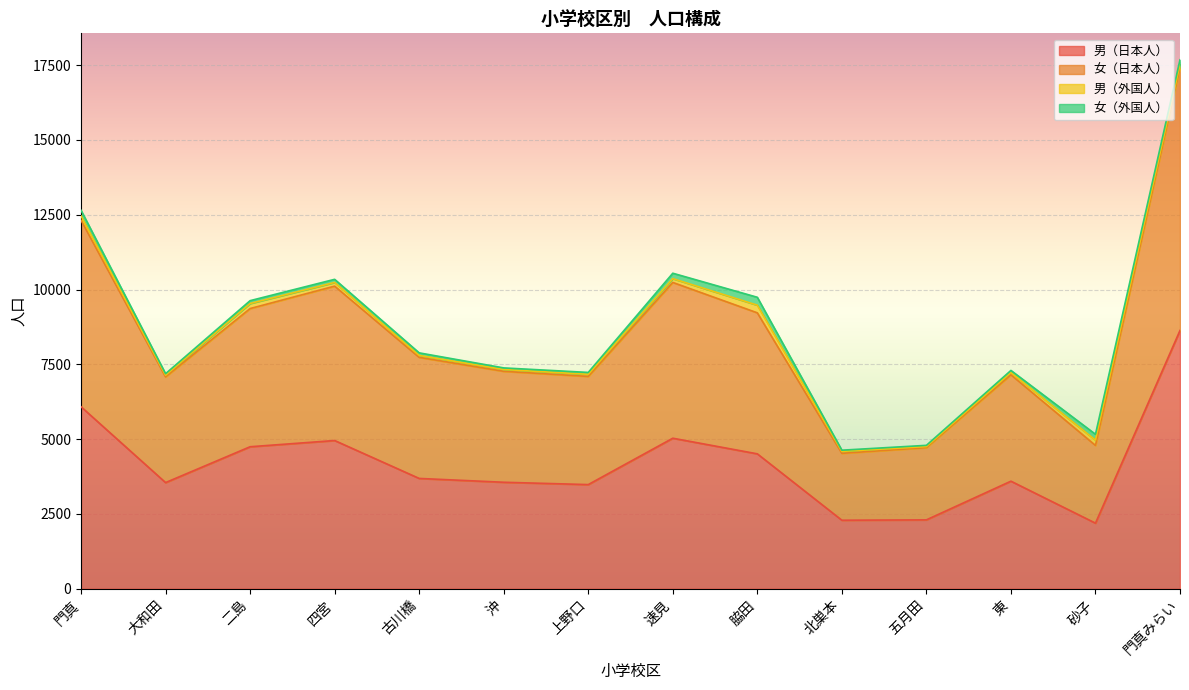

What is the label of the 12th point from the right?

二島